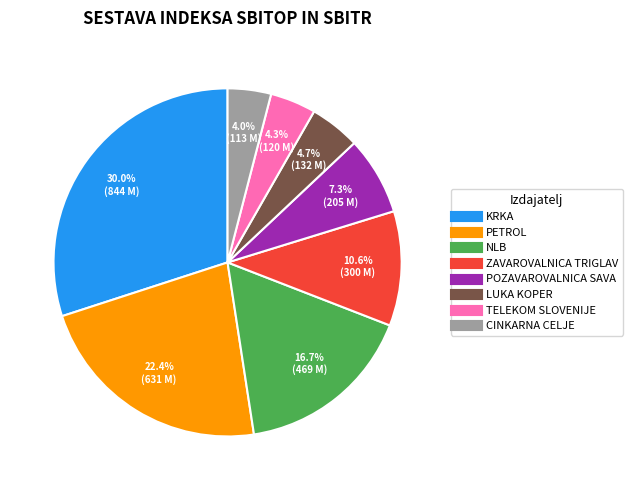

To the nearest percent, what is the difference between the PETROL and NLB slice percentages?

6%